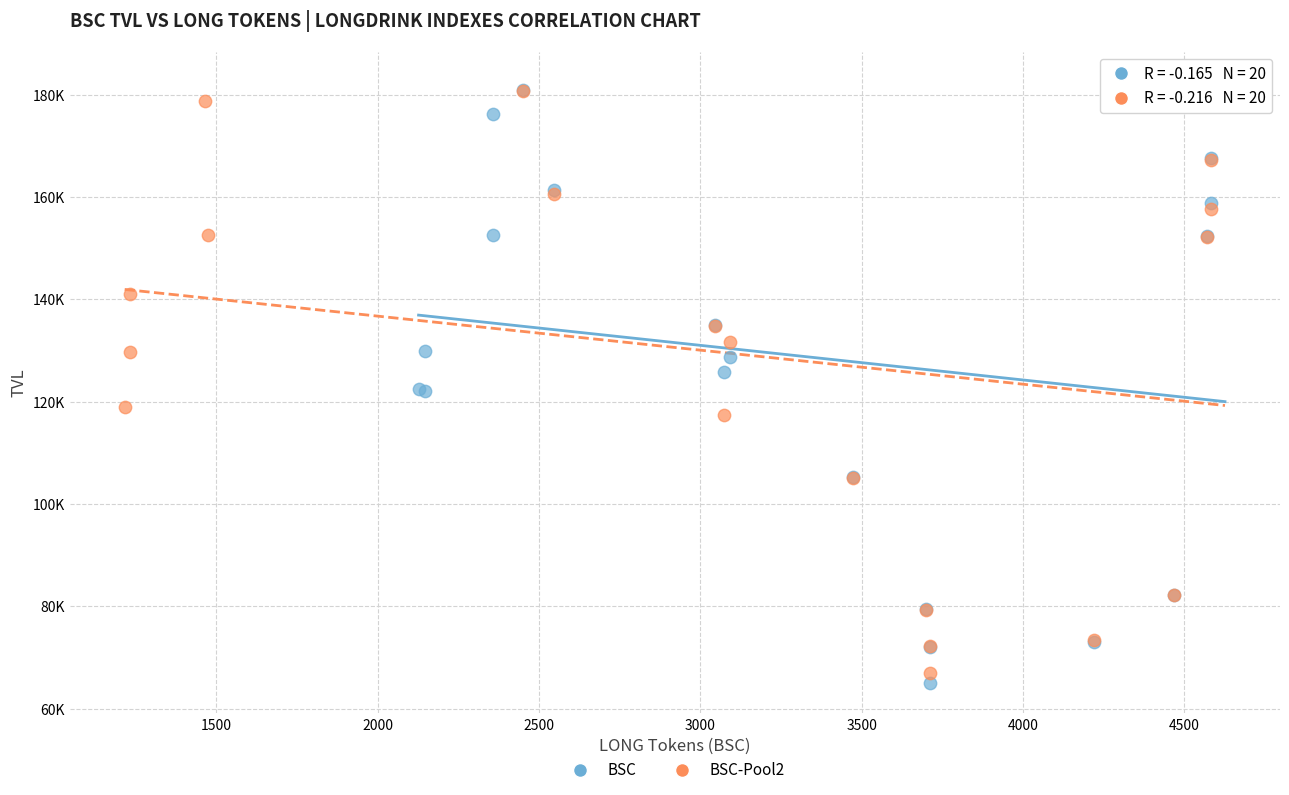

What are all the series names shown in the legend?

BSC, BSC-Pool2